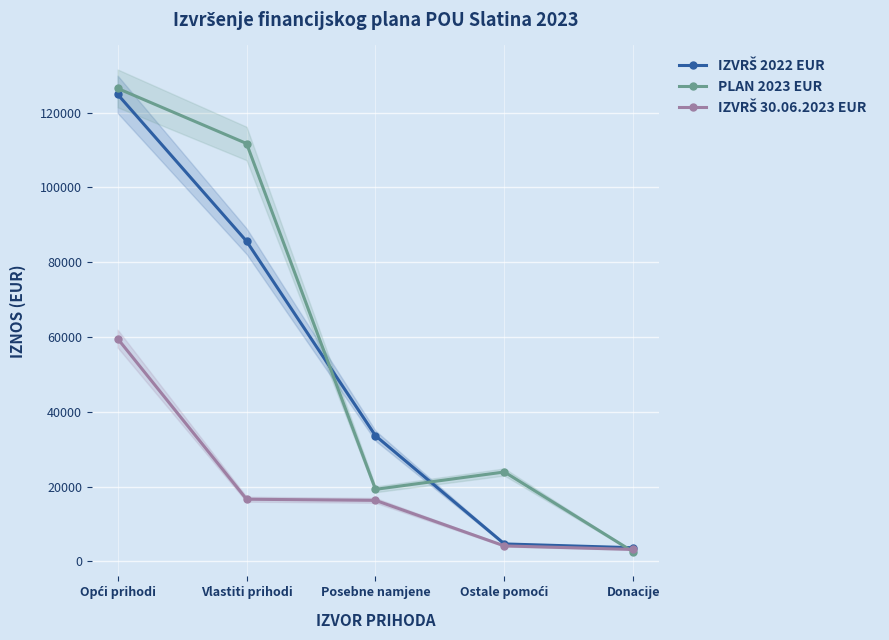

What is the maximum value shown in the chart?

126477.0